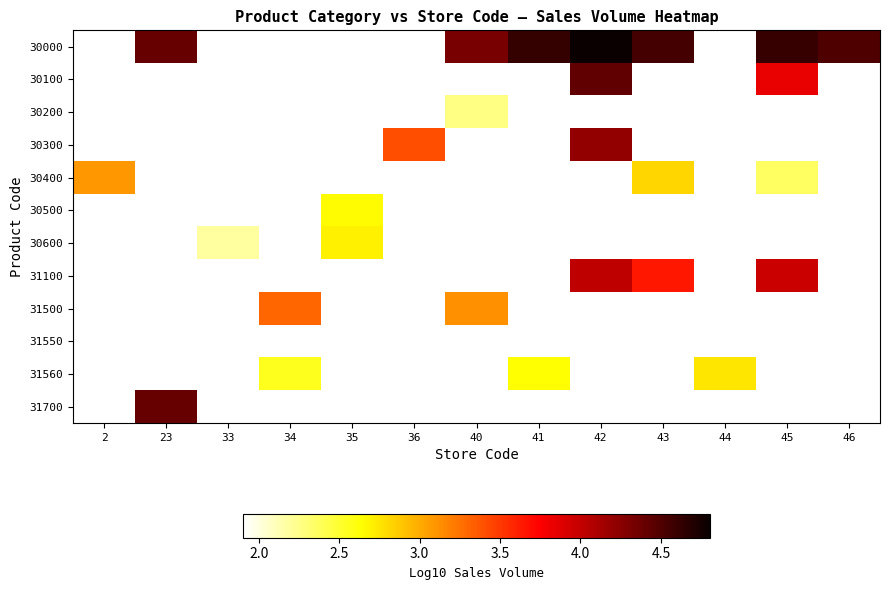

Is the value of 30000 at 36 greater than the value of 30300 at 41?

No